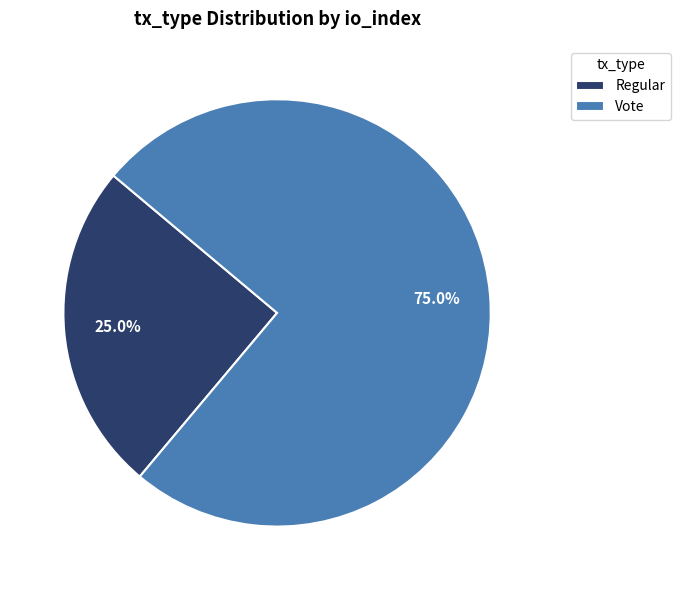

Between Vote and Regular, which is larger?

Vote